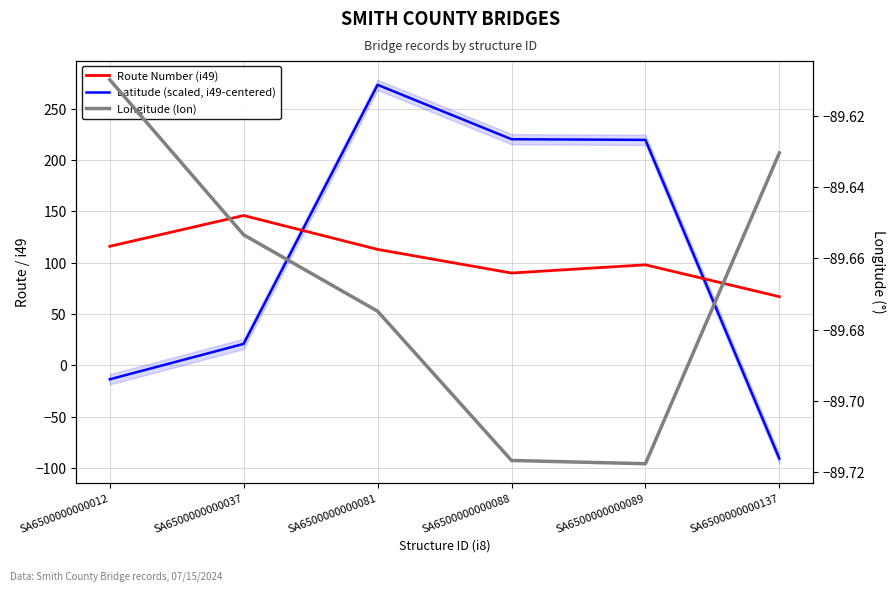

At SA6500000000089, list the series in order from largest to smallest.

Latitude (scaled, i49-centered), Route Number (i49), Longitude (lon)